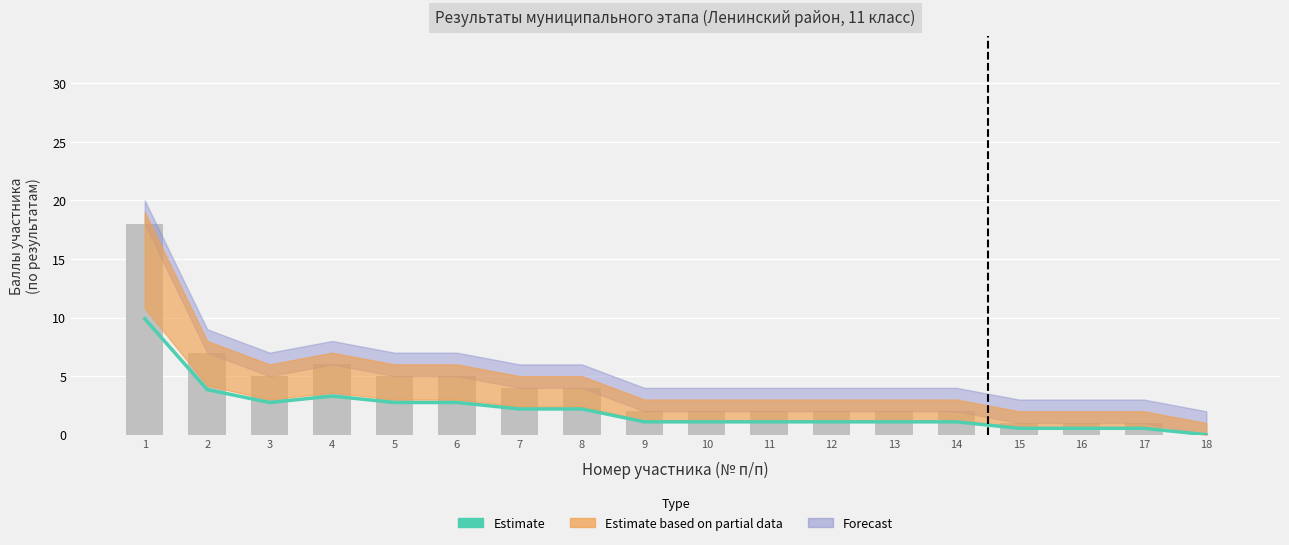

Which has a higher value, 1 or 13?

1